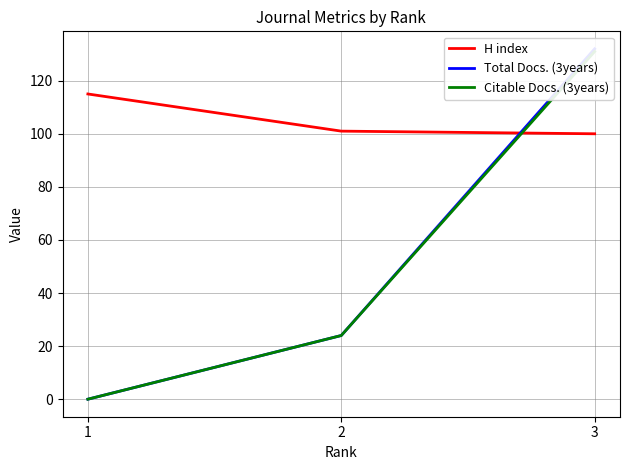

What is the value of the Total Docs. (3years) point at the 2nd from the left?

24